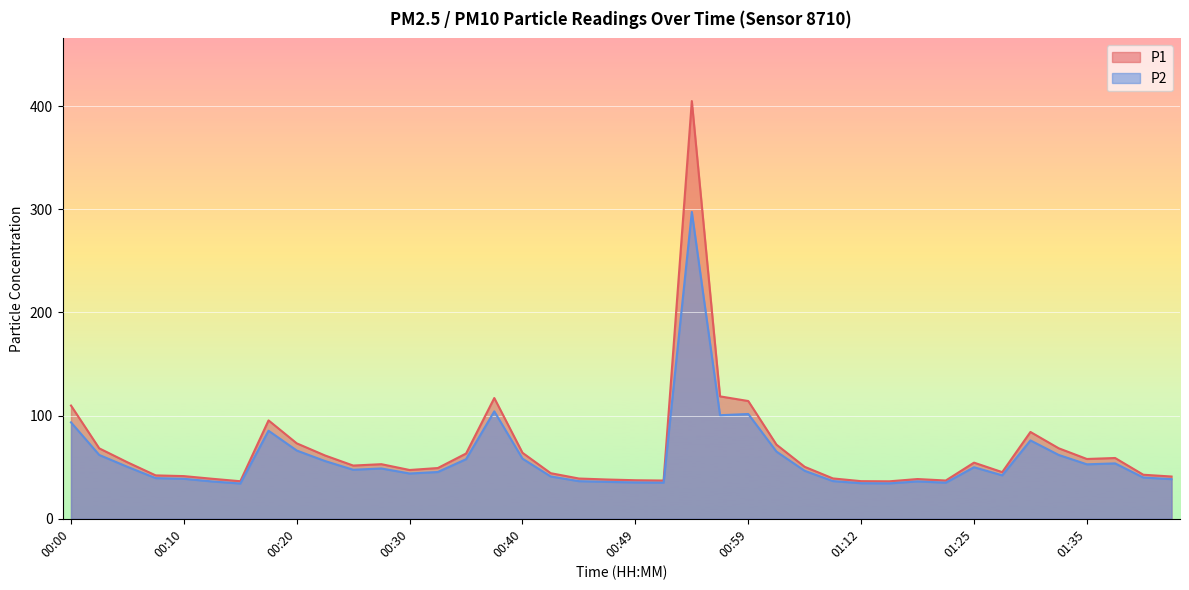

Which series has the largest total across all categories?

P1